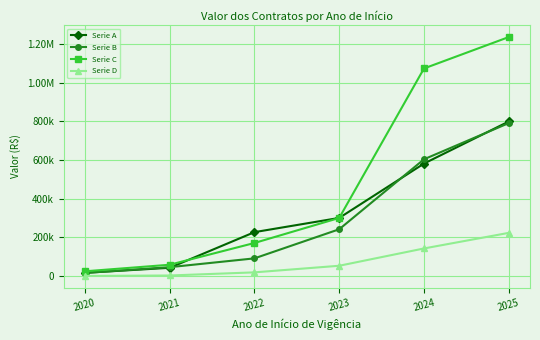

What is the value of the Serie A point at the 2nd from the left?

42120.0